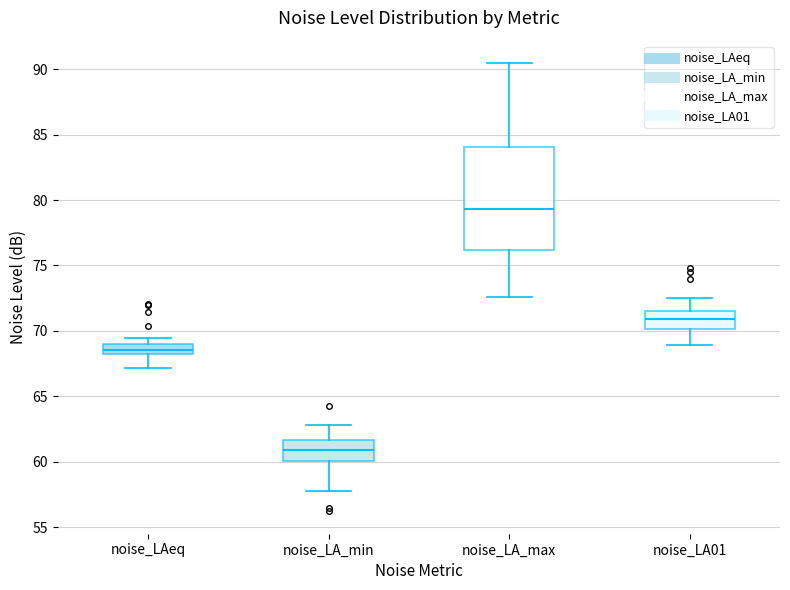

Which box is the tallest, from its lower edge to its upper edge?

noise_LA_max